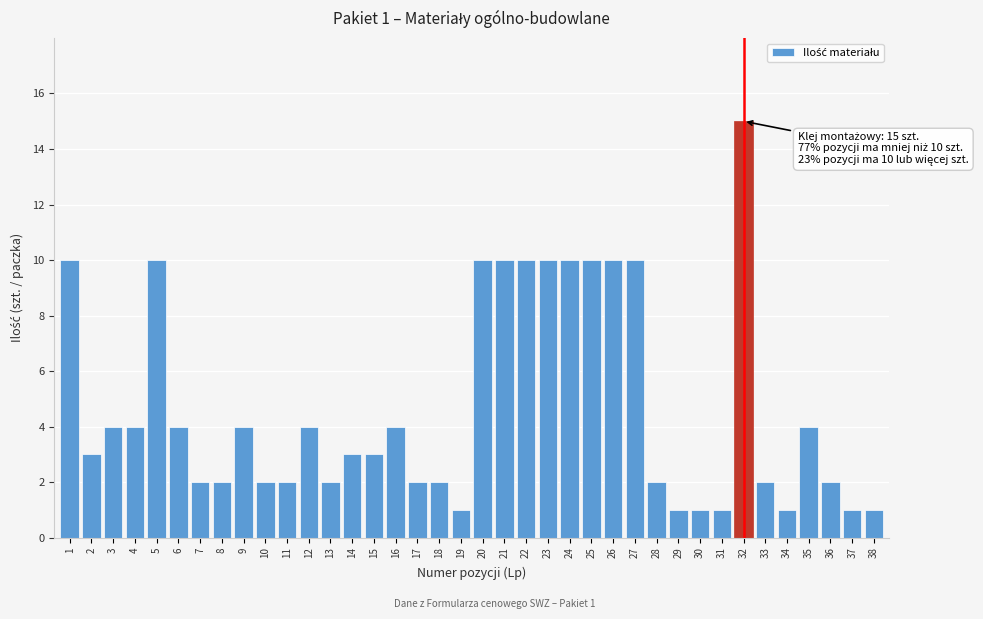

The value at 33 is 2. True or false?

True